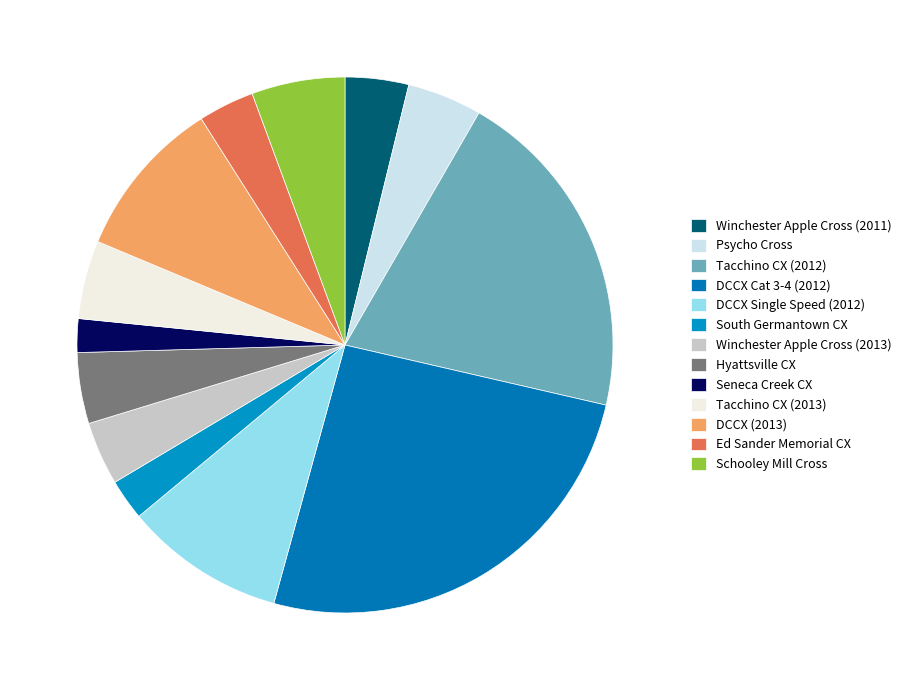

Count the number of slices in the pie.

13